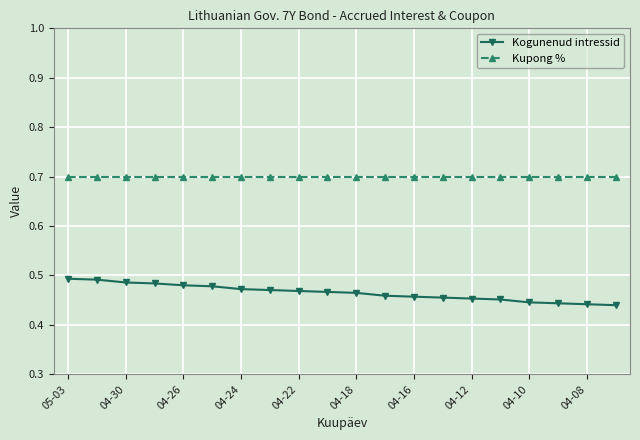

How many Kogunenud intressid values are between 0 and 1?

20